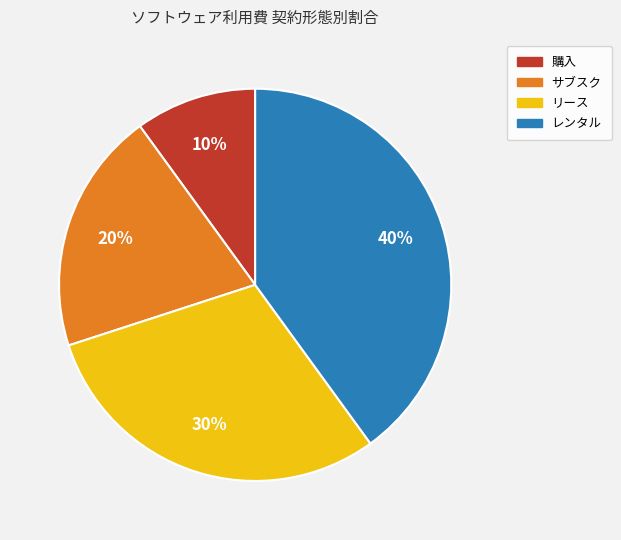

Is there any slice that represents more than half of the pie?

No